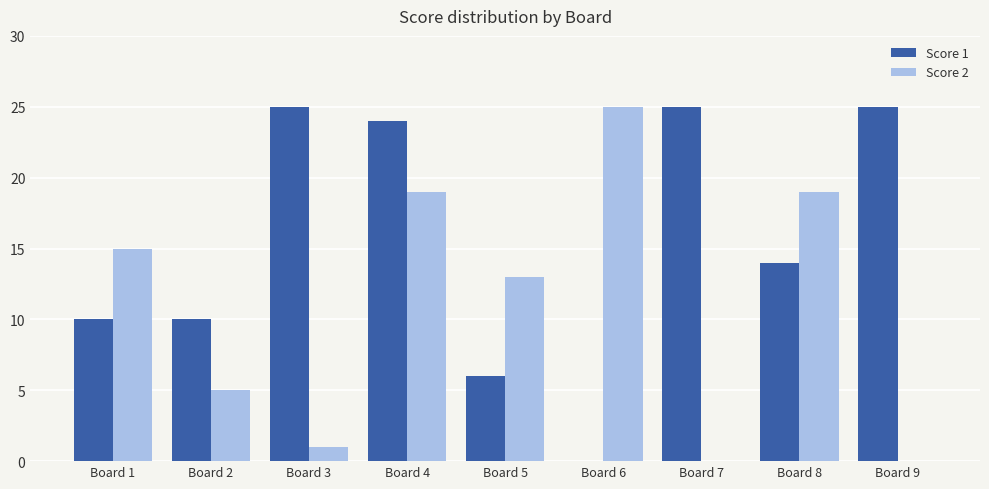

Which series has the largest total across all categories?

Score 1